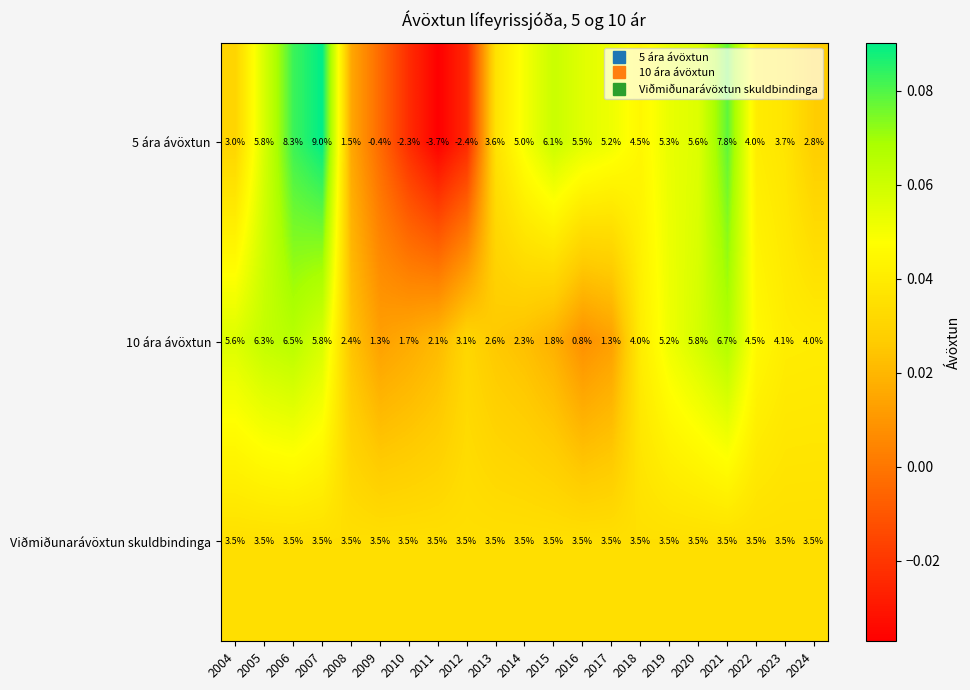

Which series has the largest range (max minus min)?

5 ára ávöxtun